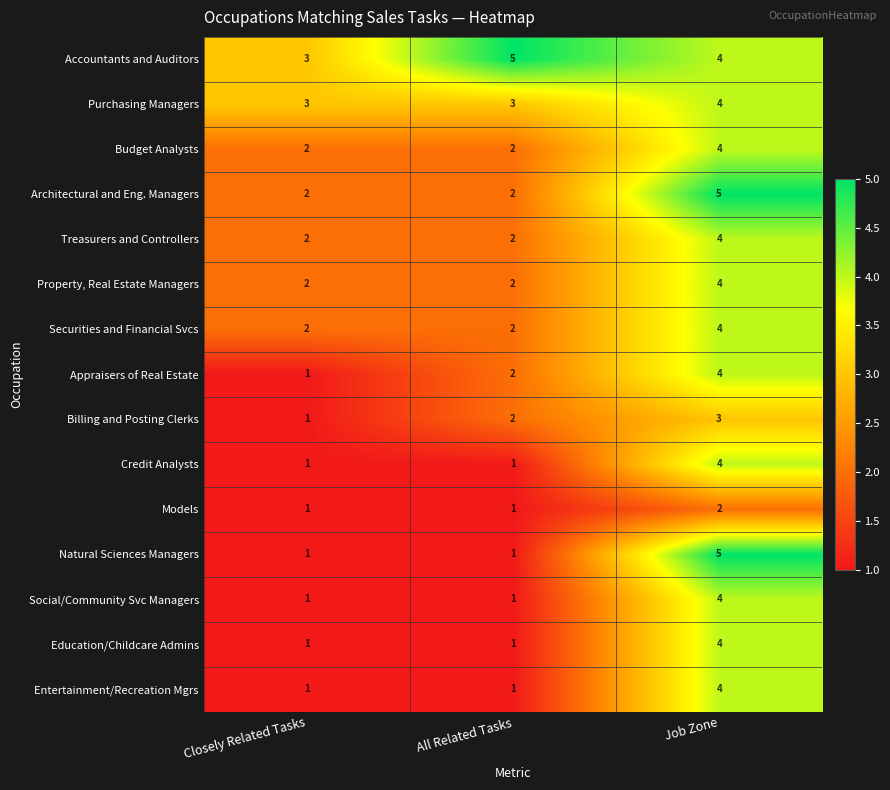

How many series are shown in this chart?

15